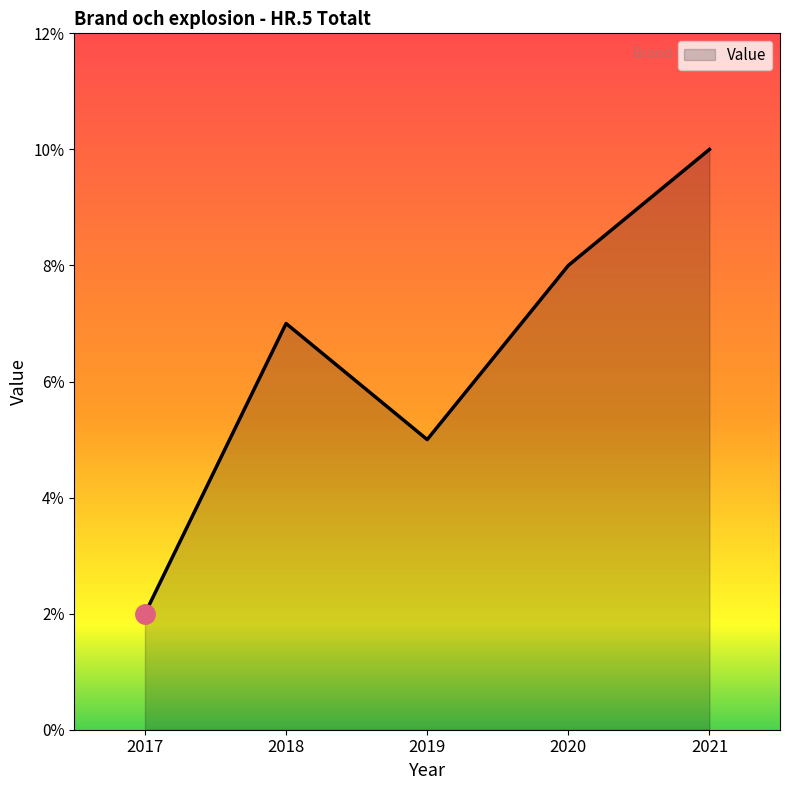

Count the number of data series in this chart.

1